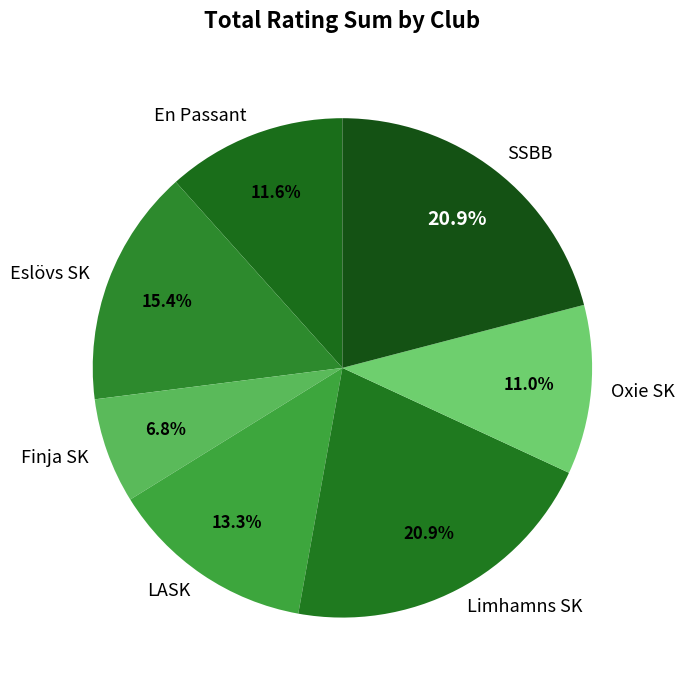

How many segments does this pie chart have?

7